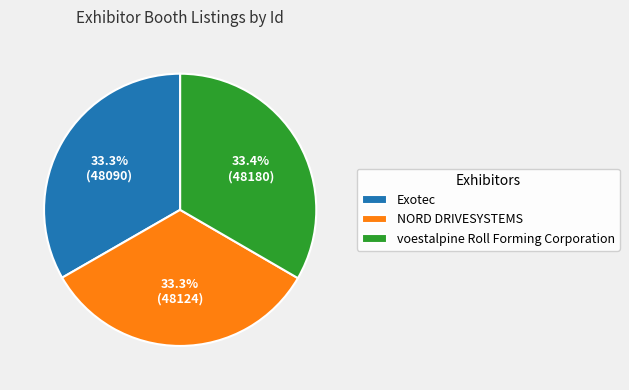

To the nearest percent, what portion does NORD DRIVESYSTEMS represent?

33%